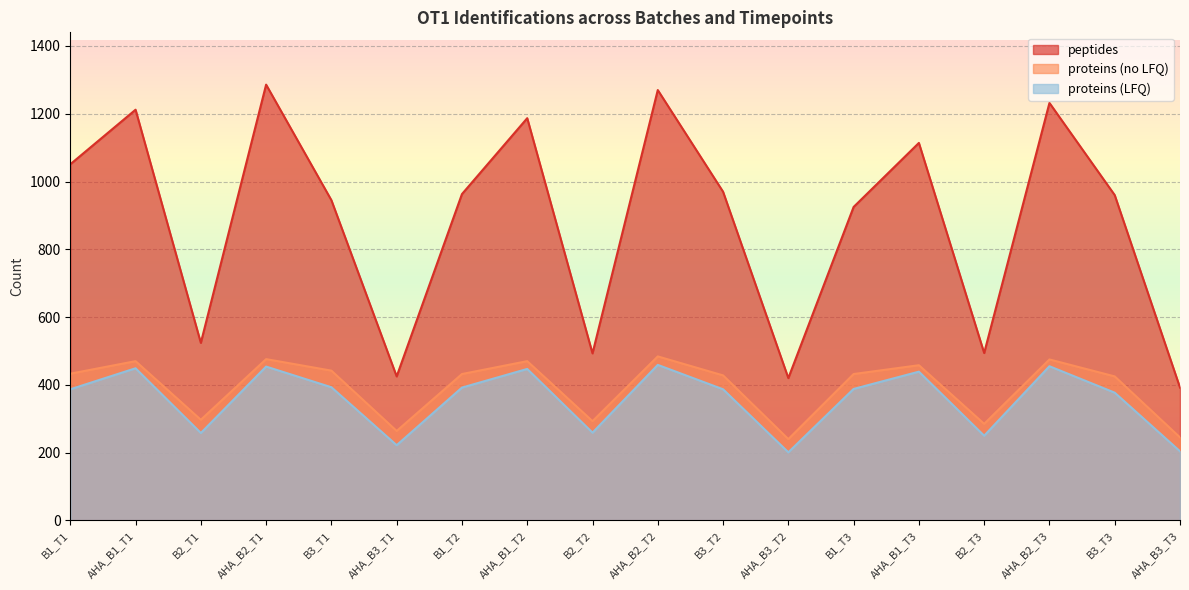

True or false: peptides has a value of 960 at B3_T3.

True